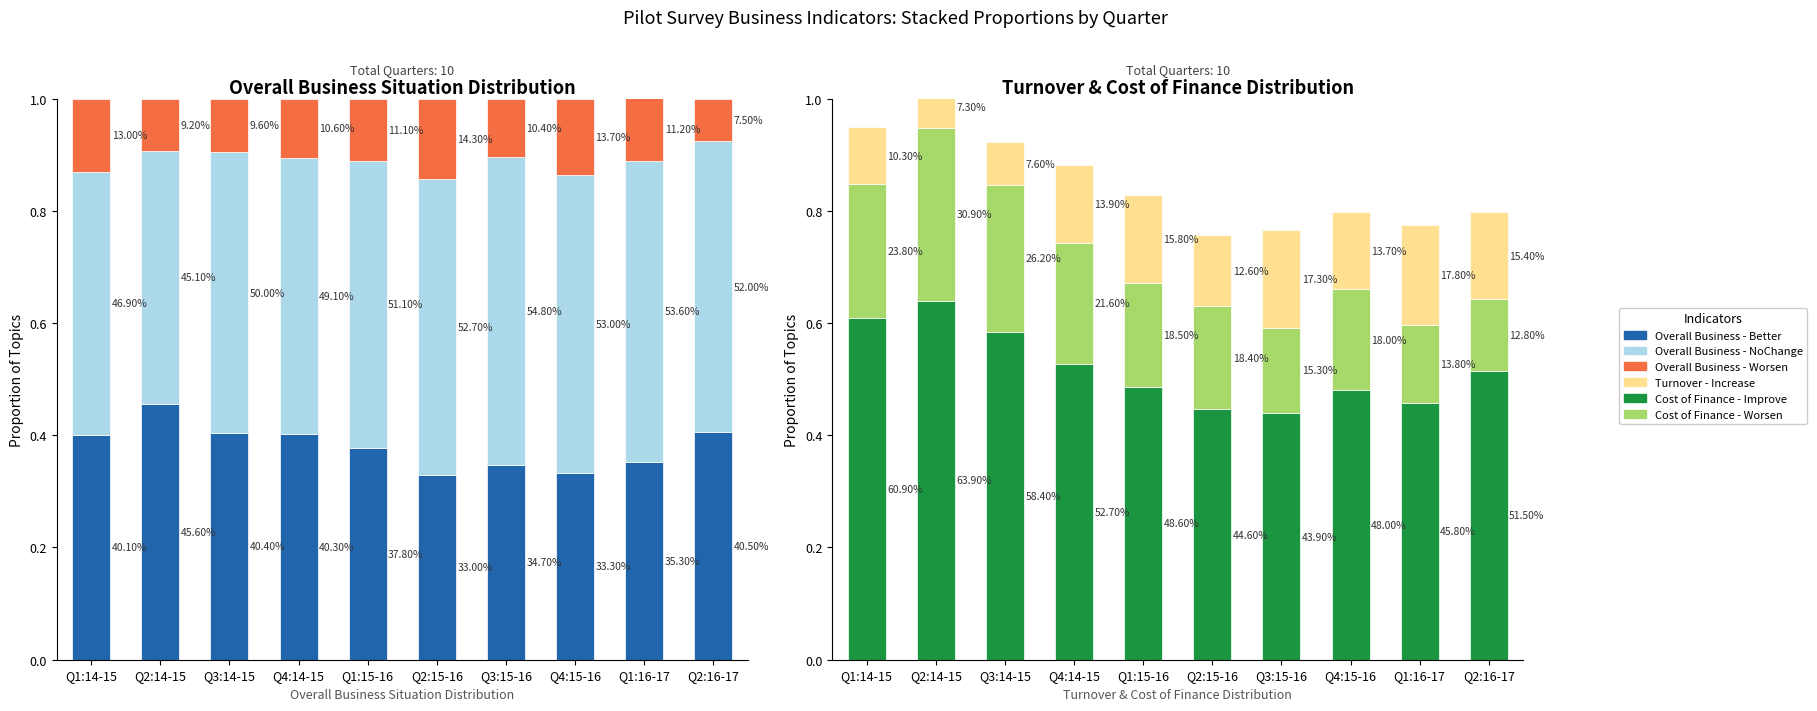

Which label corresponds to the largest value in the chart?

Q2:14-15